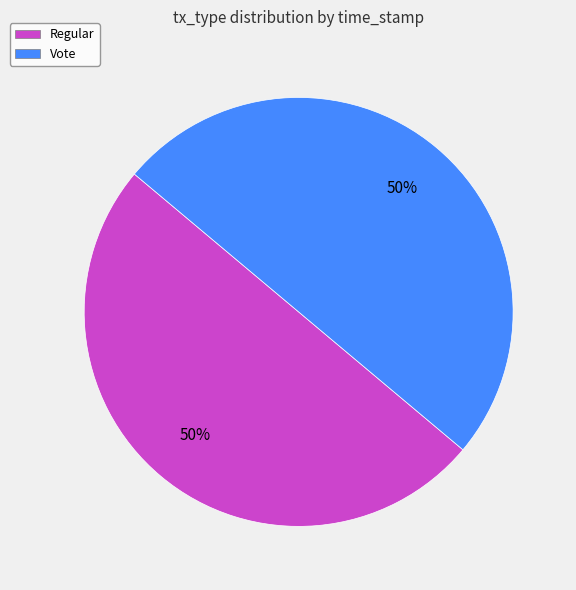

How many segments does this pie chart have?

2